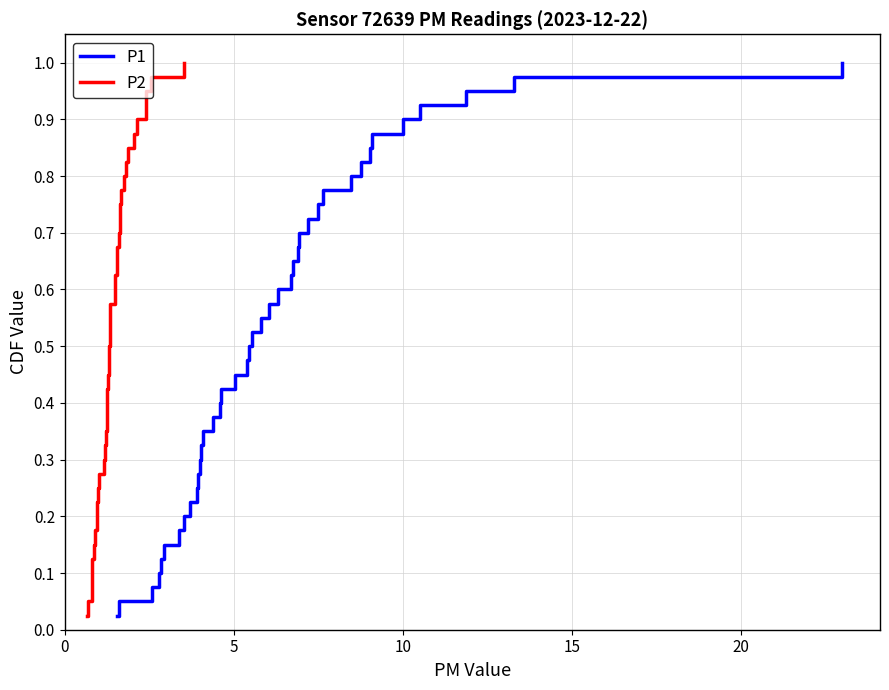

What is the value of the P2 point at the 32nd from the left?

0.8